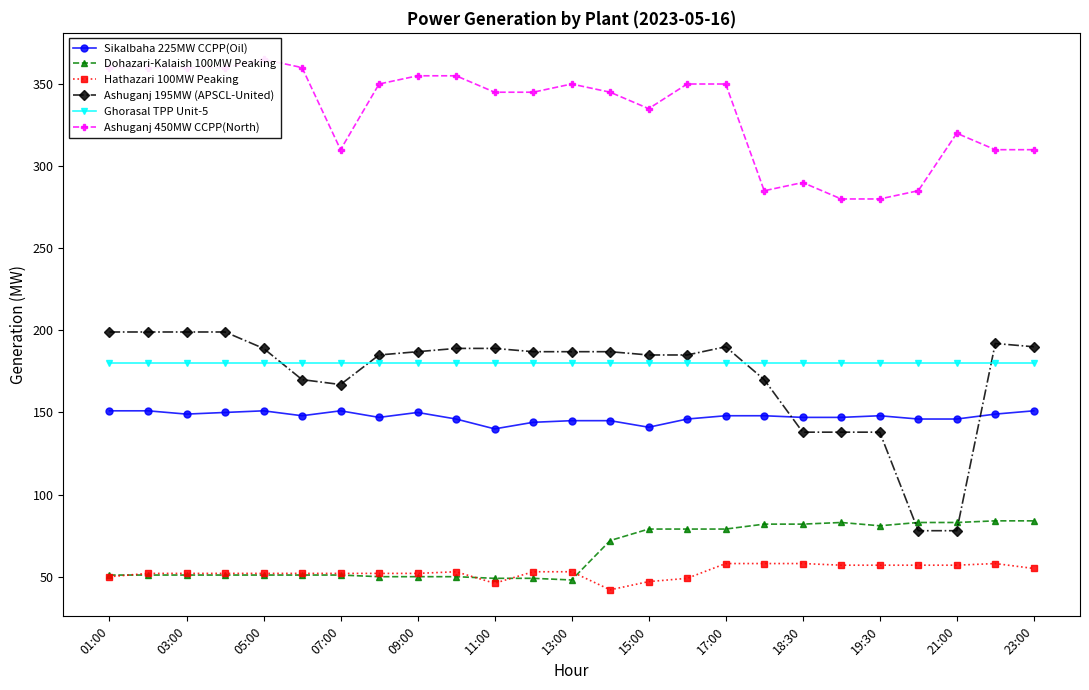

Which series has the widest spread of values?

Ashuganj 195MW (APSCL-United)